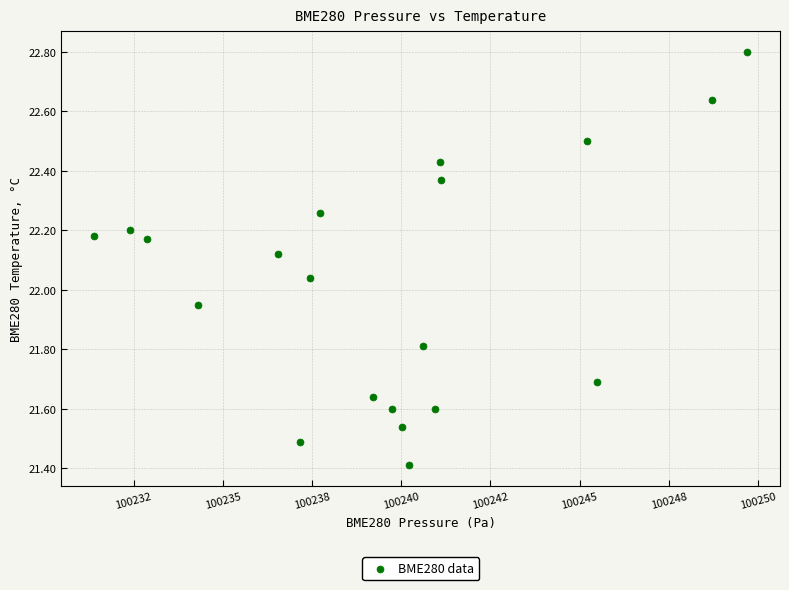

What is the range of Y values (max minus min)?

1.4